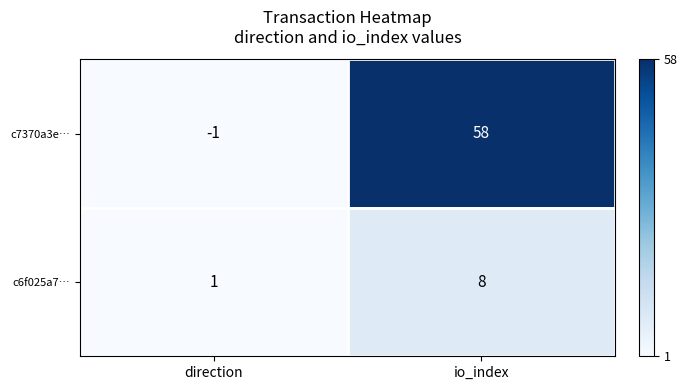

Rank the series by their average value, from lowest to highest.

c6f025a7…, c7370a3e…